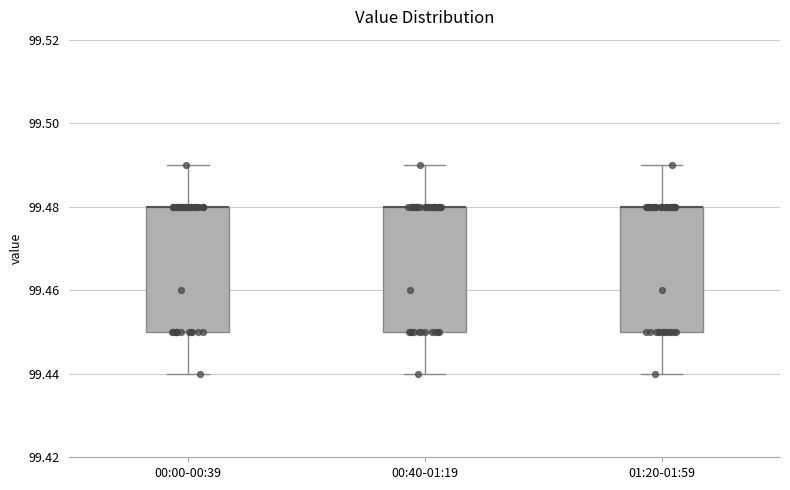

Reading left to right, transcribe this box plot: for each box, give where its median line is, the range the box spans, and where its two whiskers end, as read against the y-axis. The values are not printed on the chart, so give them approximately, as read against the axis.

00:00-00:39: median 99.48 (drawn on the box's upper edge), box 99.45 to 99.48, whiskers 99.44 to 99.49
00:40-01:19: median 99.48 (drawn on the box's upper edge), box 99.45 to 99.48, whiskers 99.44 to 99.49
01:20-01:59: median 99.48 (drawn on the box's upper edge), box 99.45 to 99.48, whiskers 99.44 to 99.49